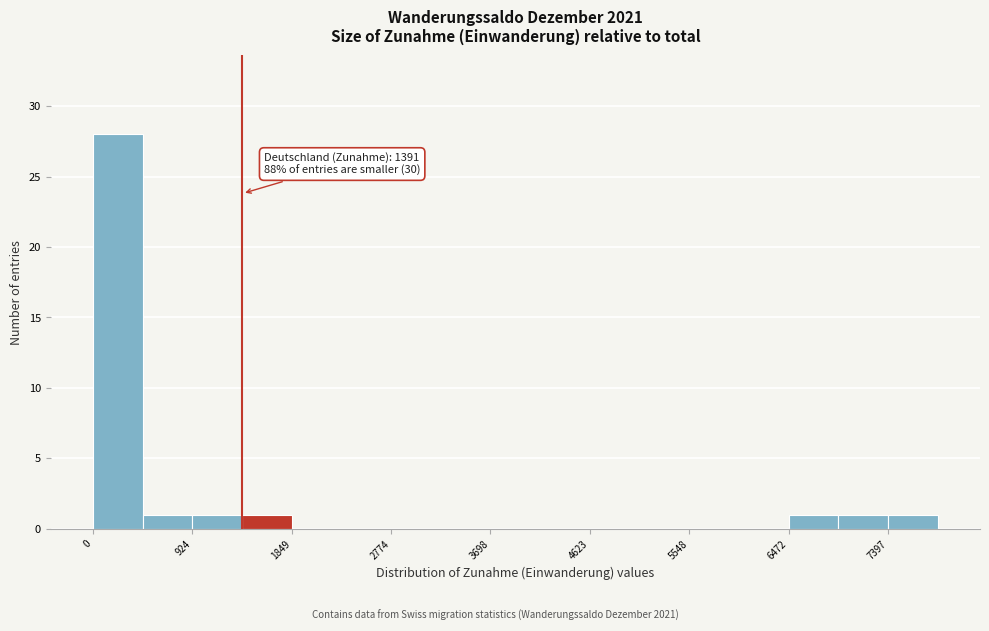

Over which range of the x-axis is the bar tallest?

0 to 500